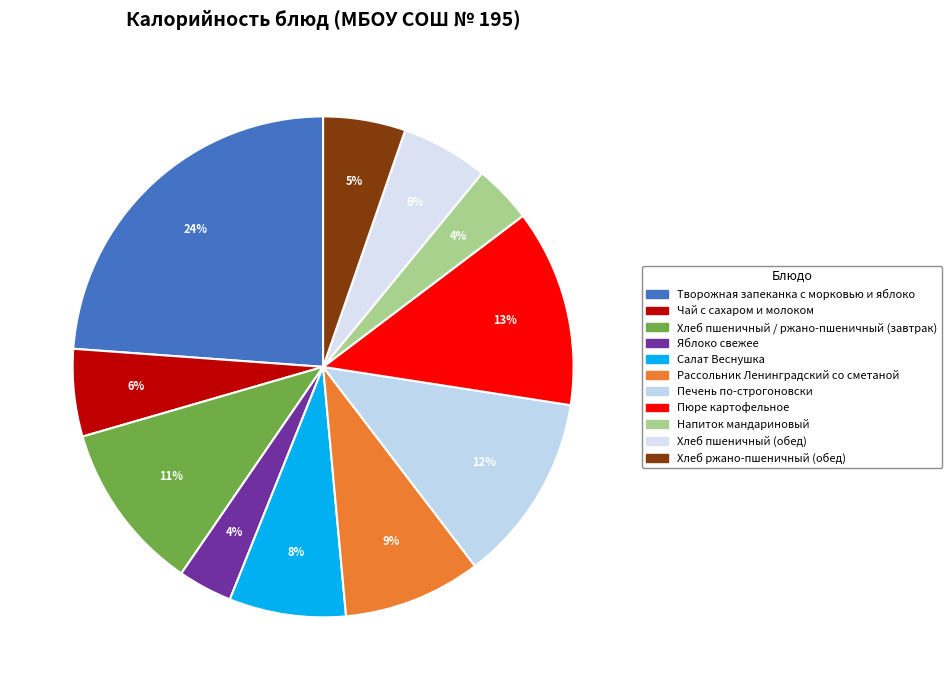

To the nearest percent, what is the combined percentage of Рассольник Ленинградский со сметаной and Хлеб пшеничный / ржано-пшеничный (завтрак)?

20%